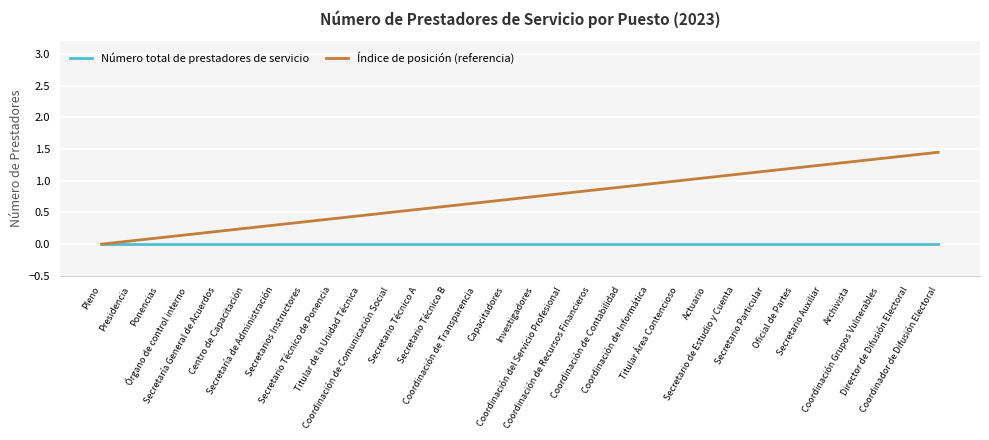

True or false: Índice de posición (referencia) has a value of 0.7 at Coordinación de Transparencia.

True